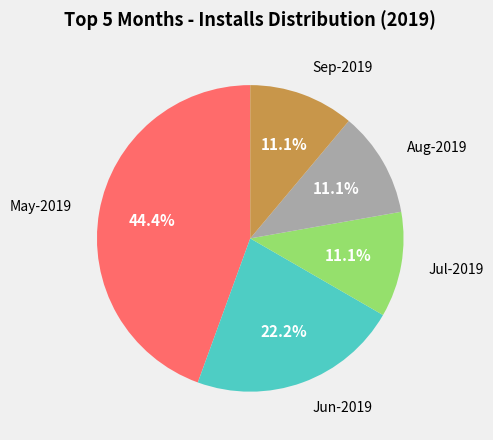

Approximately how many times larger is the value at Jun-2019 compared to Jul-2019?

2.0